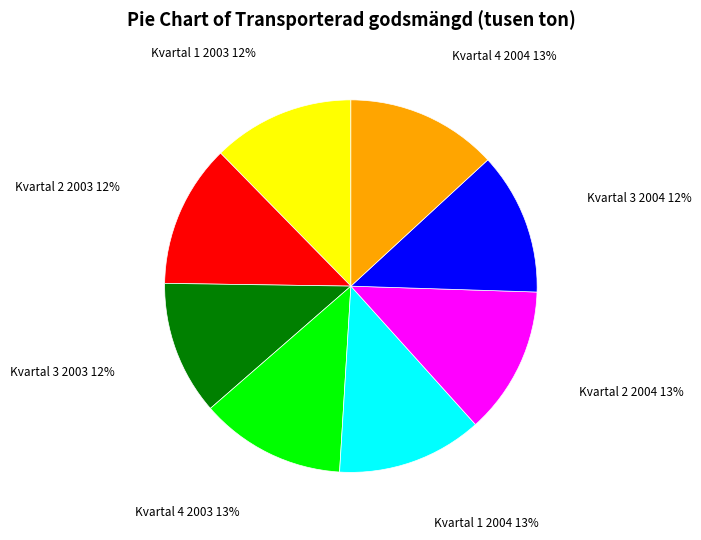

To the nearest percent, what is the average slice percentage?

12%